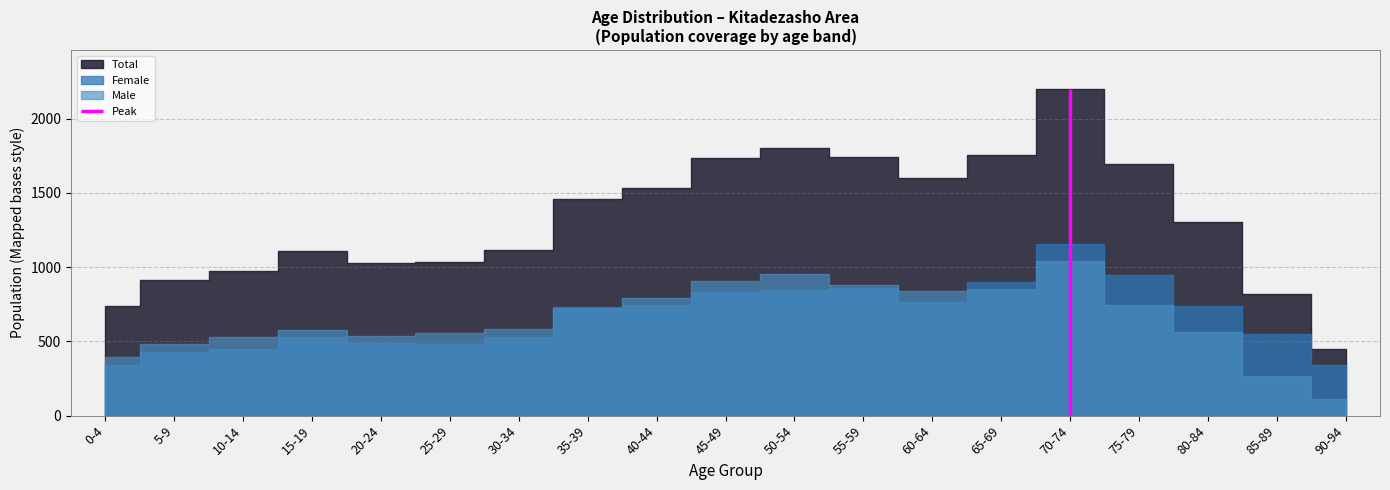

Reading left to right, what are all the values shown in this chart?

Male: 394	484	528	577	537	557	582	726	790	905	954	881	836	855	1042	748	564	270	109
Female: 342	426	448	531	489	479	530	734	744	830	848	859	763	902	1156	948	737	552	340
Total: 736	910	976	1108	1026	1036	1112	1460	1534	1735	1802	1740	1599	1757	2198	1696	1301	822	449